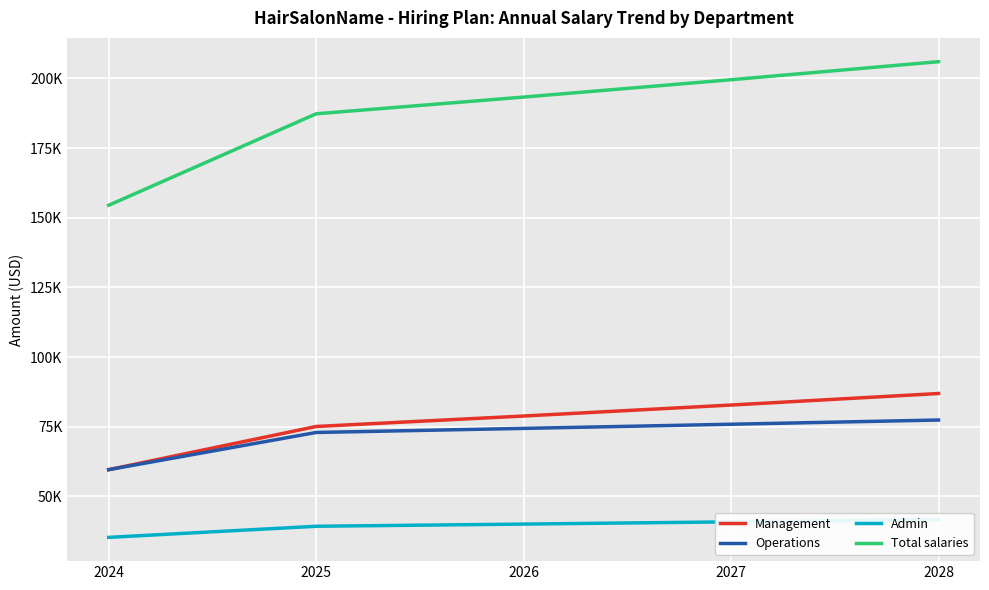

True or false: Total salaries has more than 0 points higher than both neighbors.

False